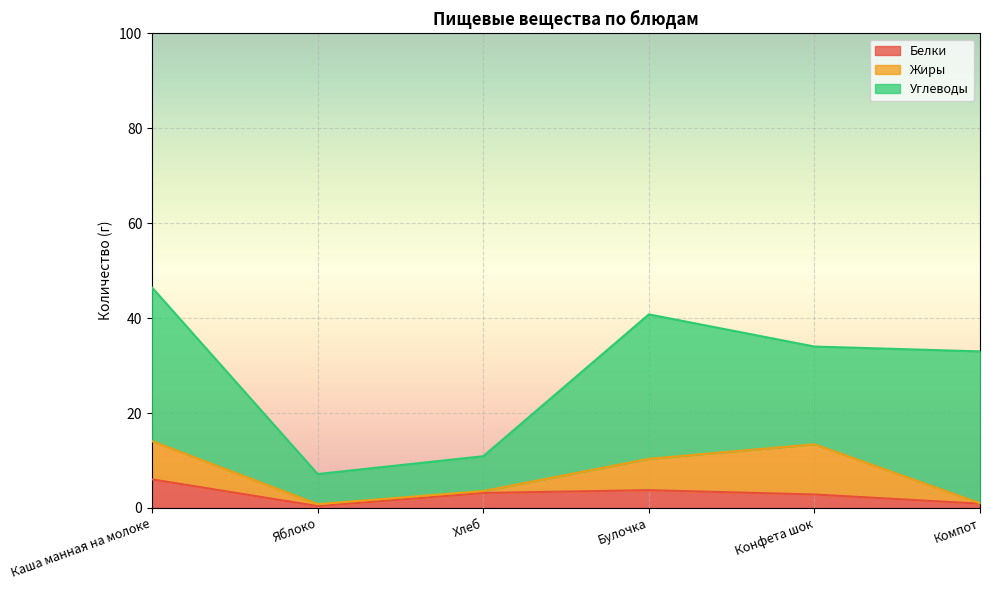

What position from the right is Яблоко?

5